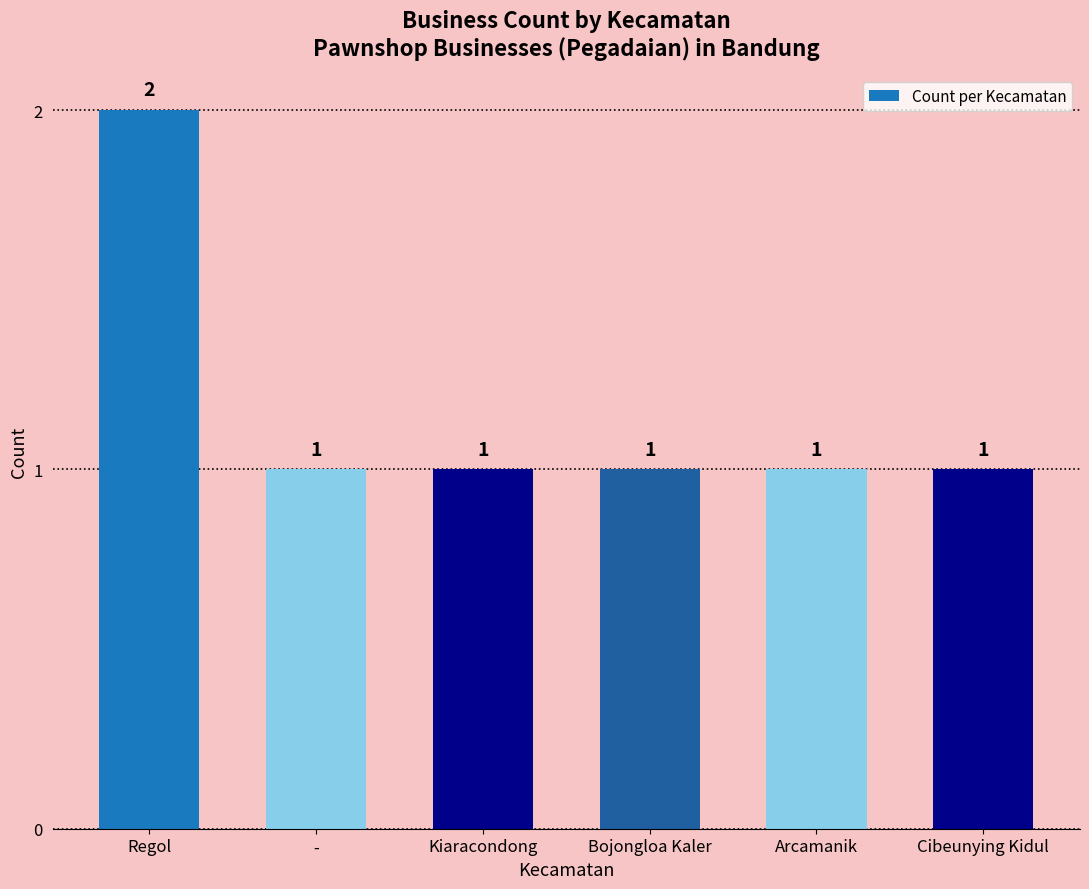

How many values are between 1 and 2?

6